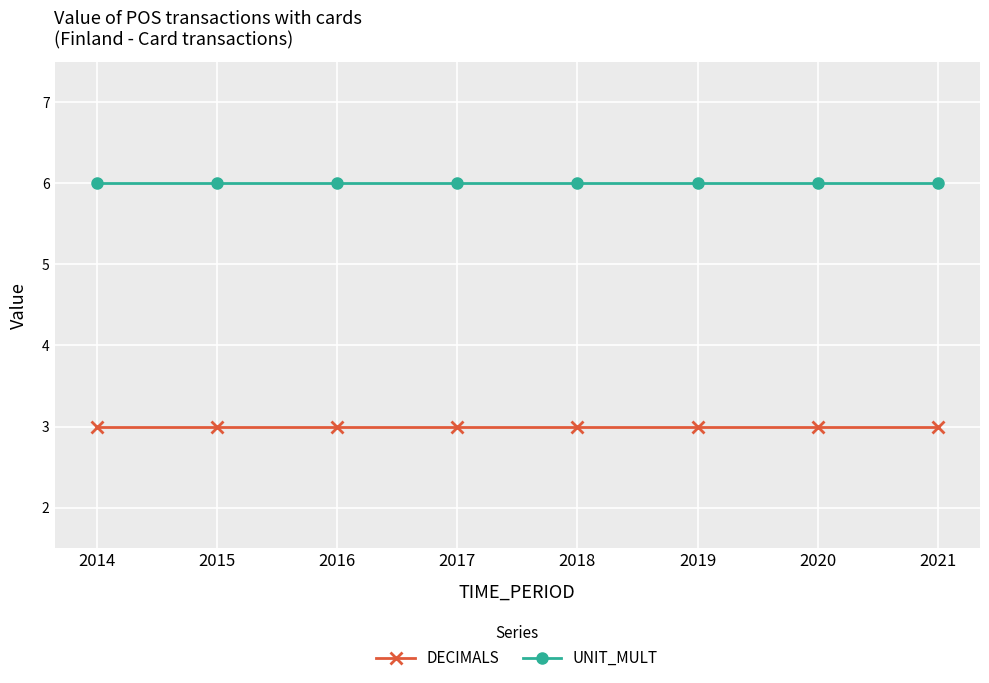

True or false: DECIMALS has a value of 5 at 2015.

False